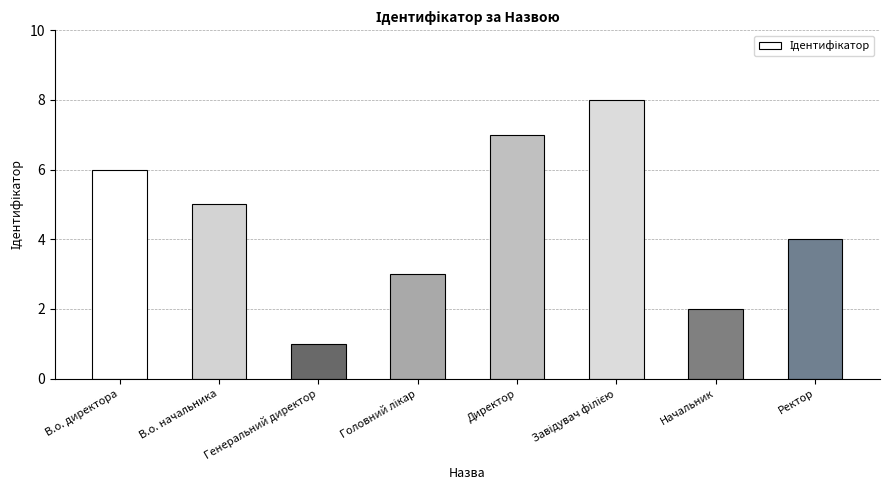

At which label is the value closest to 4?

Ректор